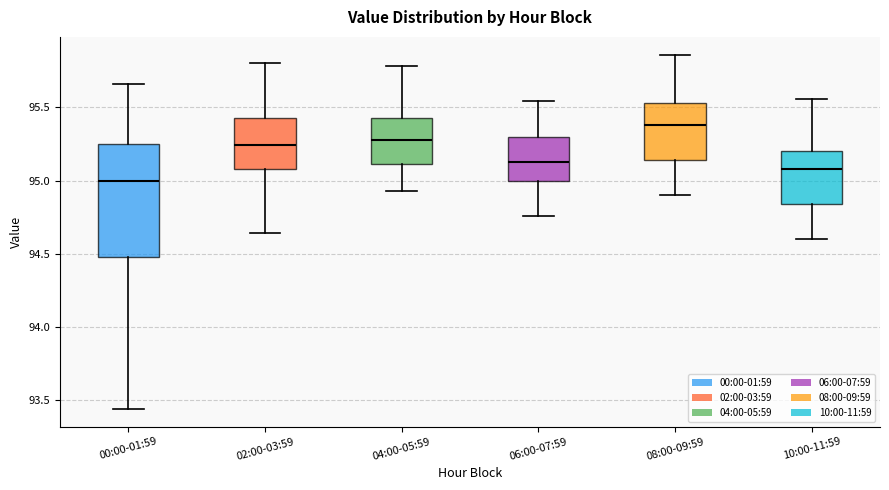

Which box is the tallest, from its lower edge to its upper edge?

00:00-01:59